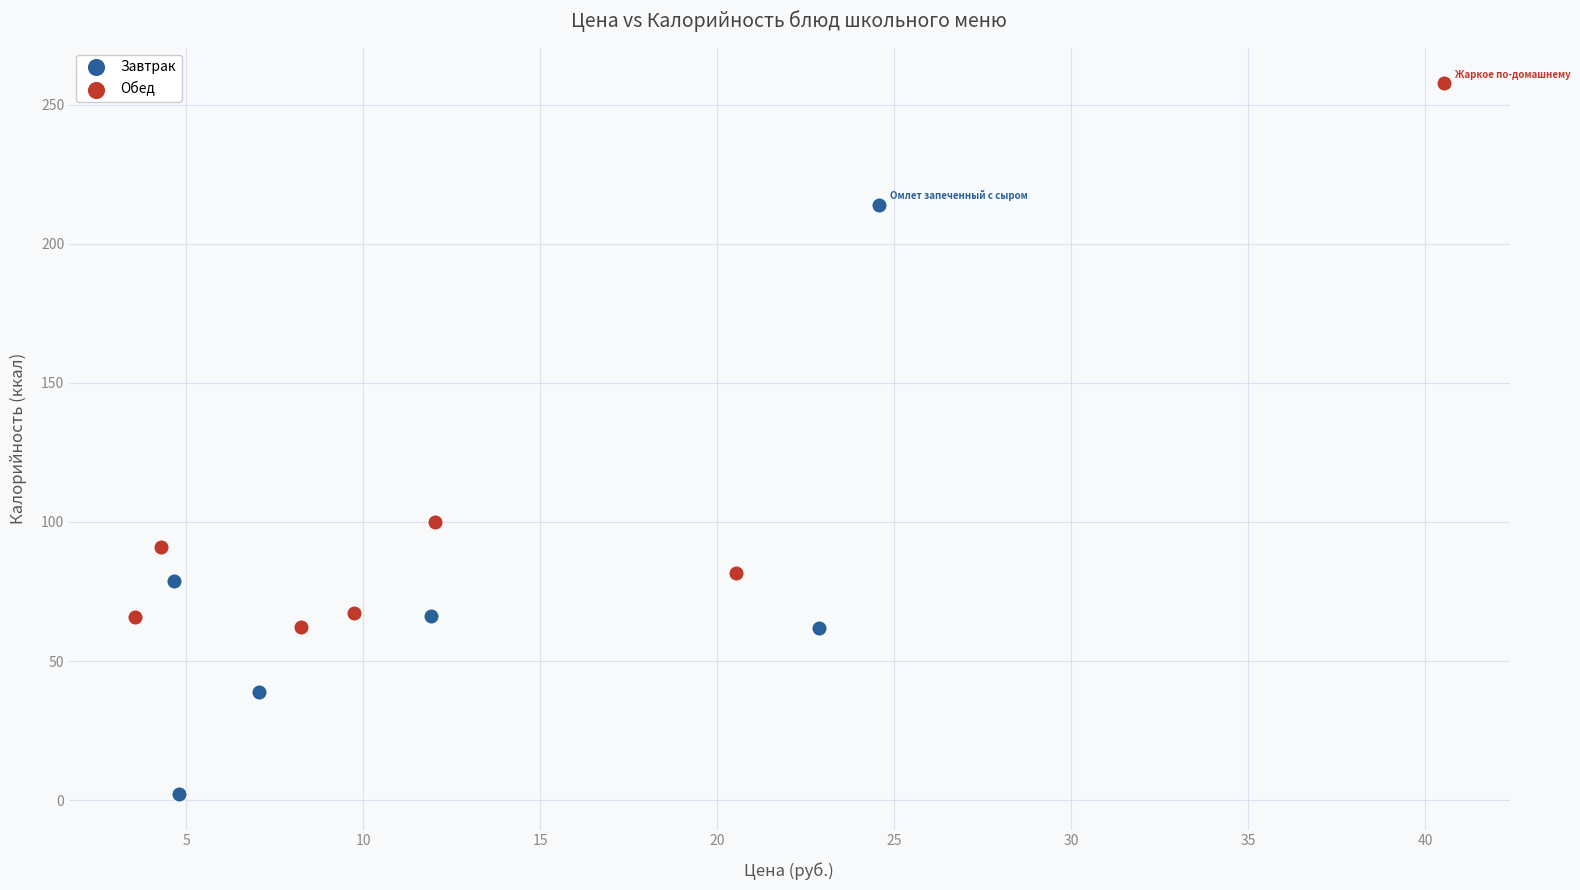

Which series reaches the maximum Y coordinate?

Обед